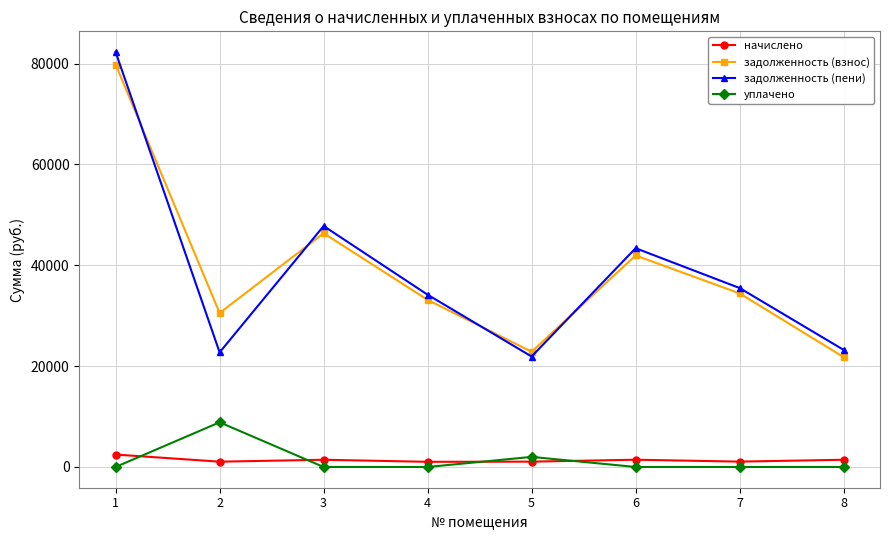

What is the difference between the задолженность (пени) values at 7 and 4?

1329.4